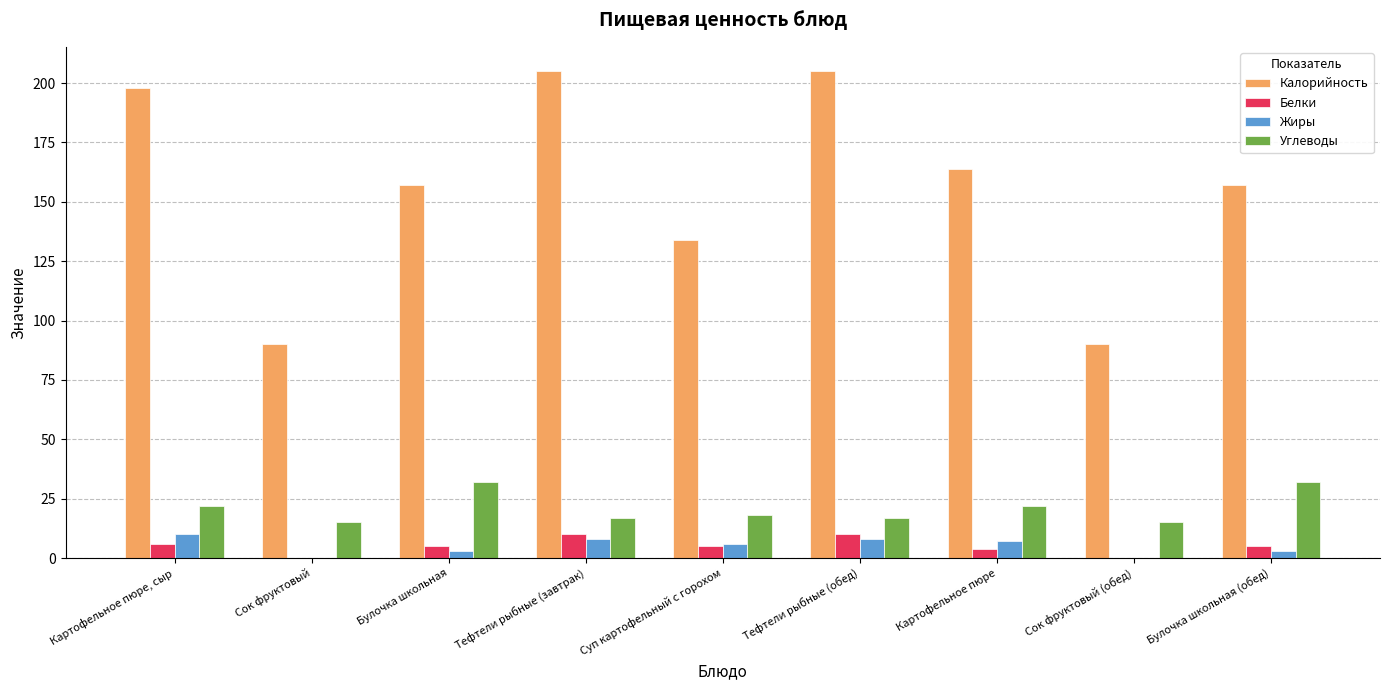

What is the total value across all series at Сок фруктовый (обед)?

105